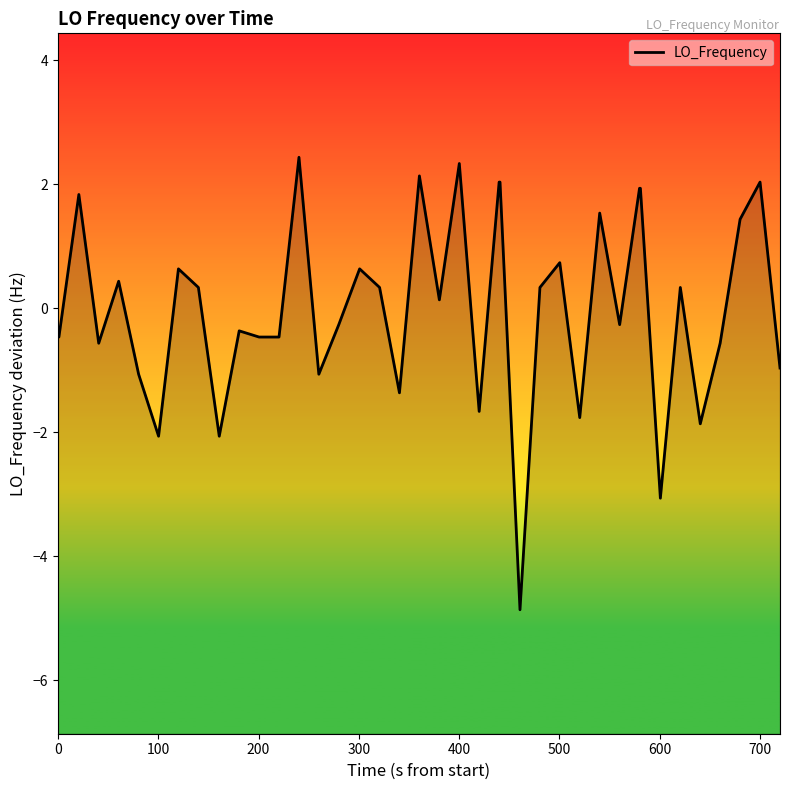

What is the smallest value displayed?

-4.9